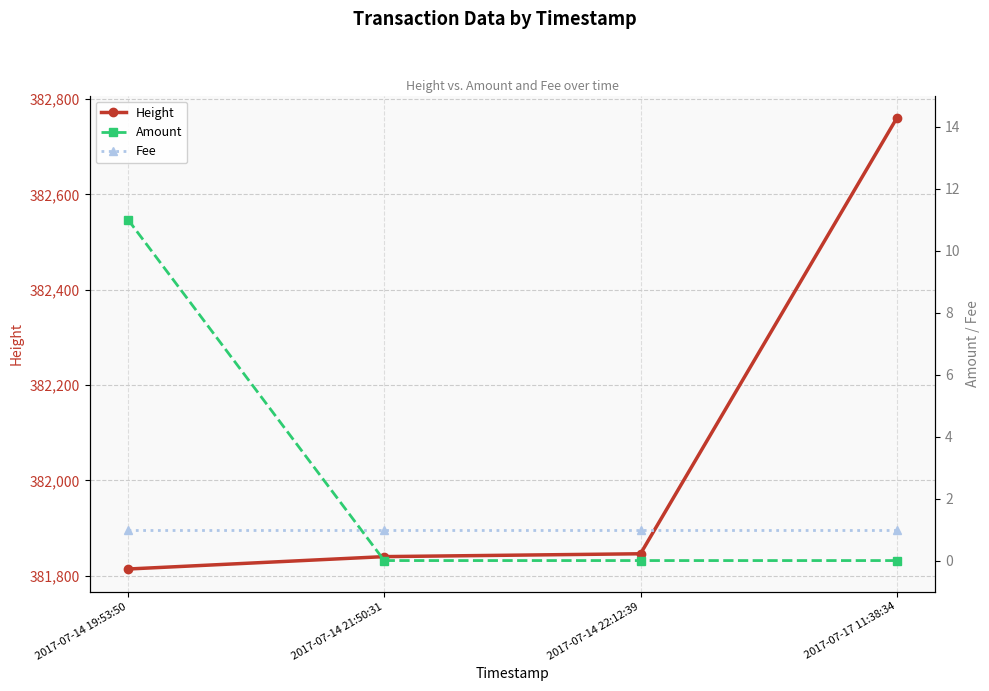

Where is Fee nearest to the value 1?

2017-07-14 19:53:50